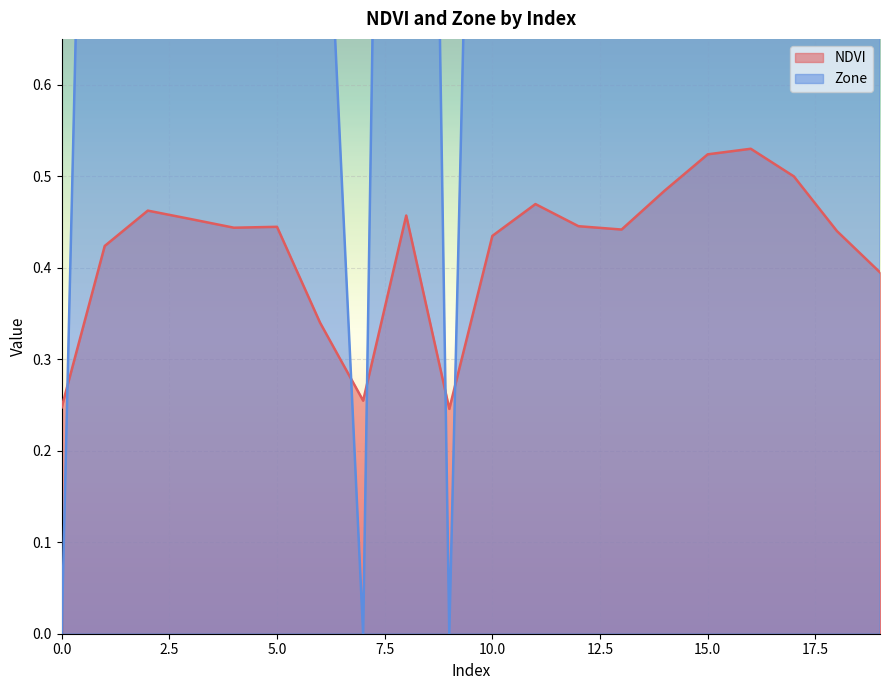

What is the value of the NDVI point at the 11th from the left?

0.4